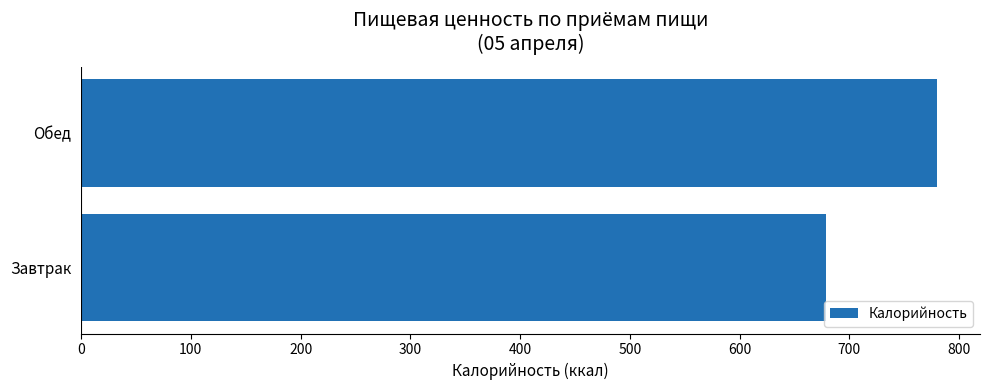

What is the change in value from Завтрак to Обед?

+101.1